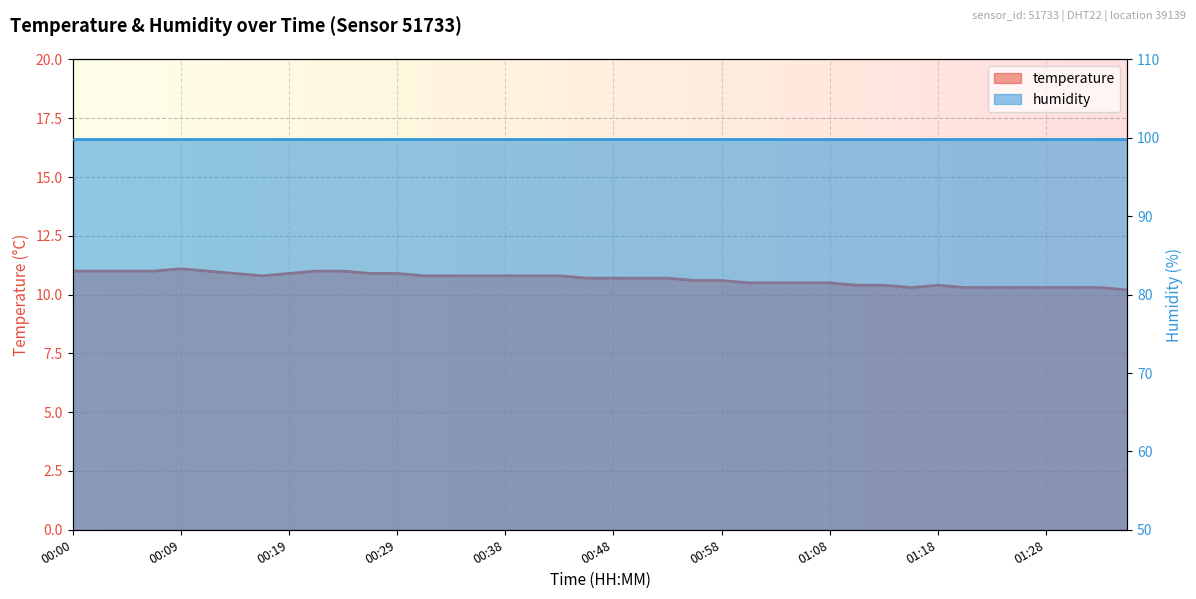

Which category has the highest value across all series?

00:09